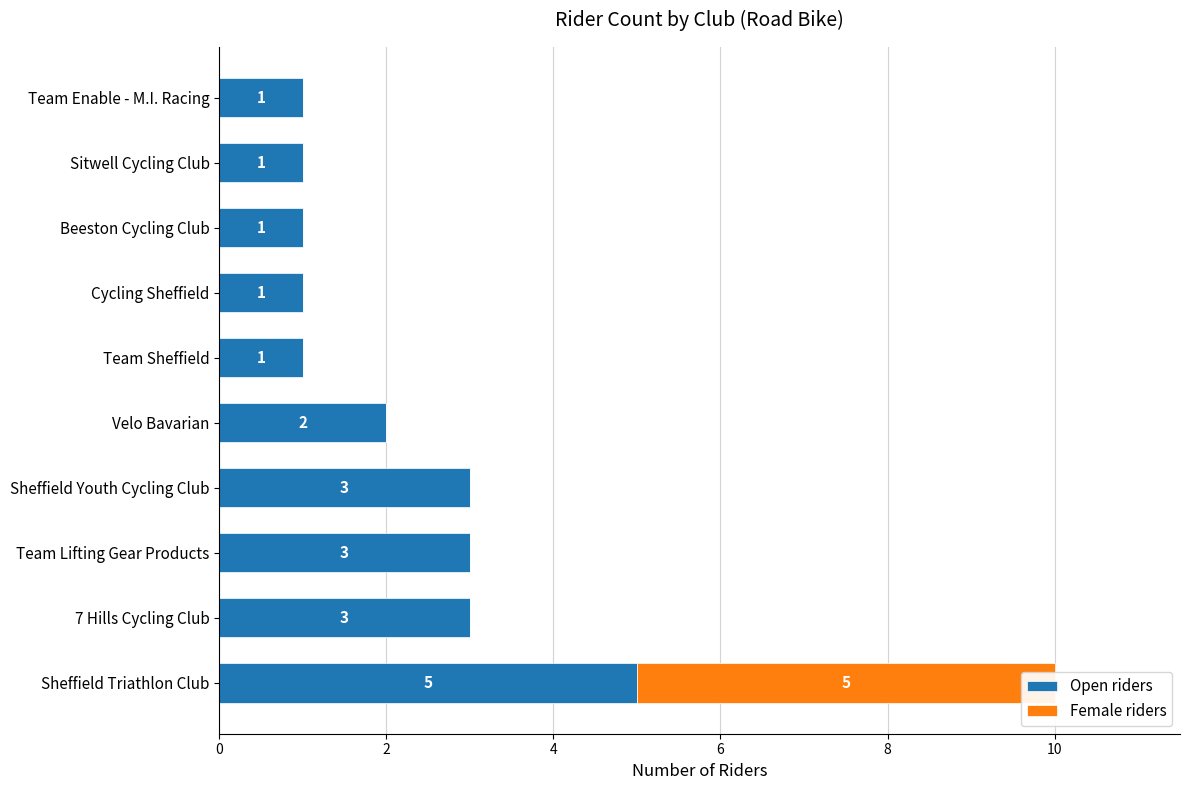

At Team Lifting Gear Products, list the series in order from largest to smallest.

Open riders, Female riders